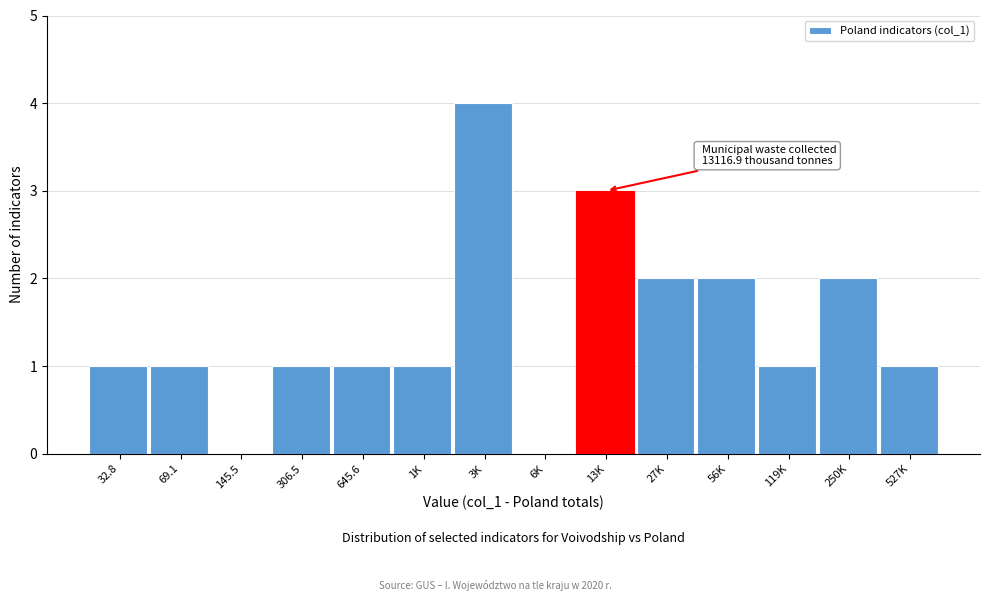

Reading left to right, extract all data points from this chart.

32.8=1	69.1=1	145.5=0	306.5=1	645.6=1	1K=1	3K=4	6K=0	13K=3	27K=2	56K=2	119K=1	250K=2	527K=1